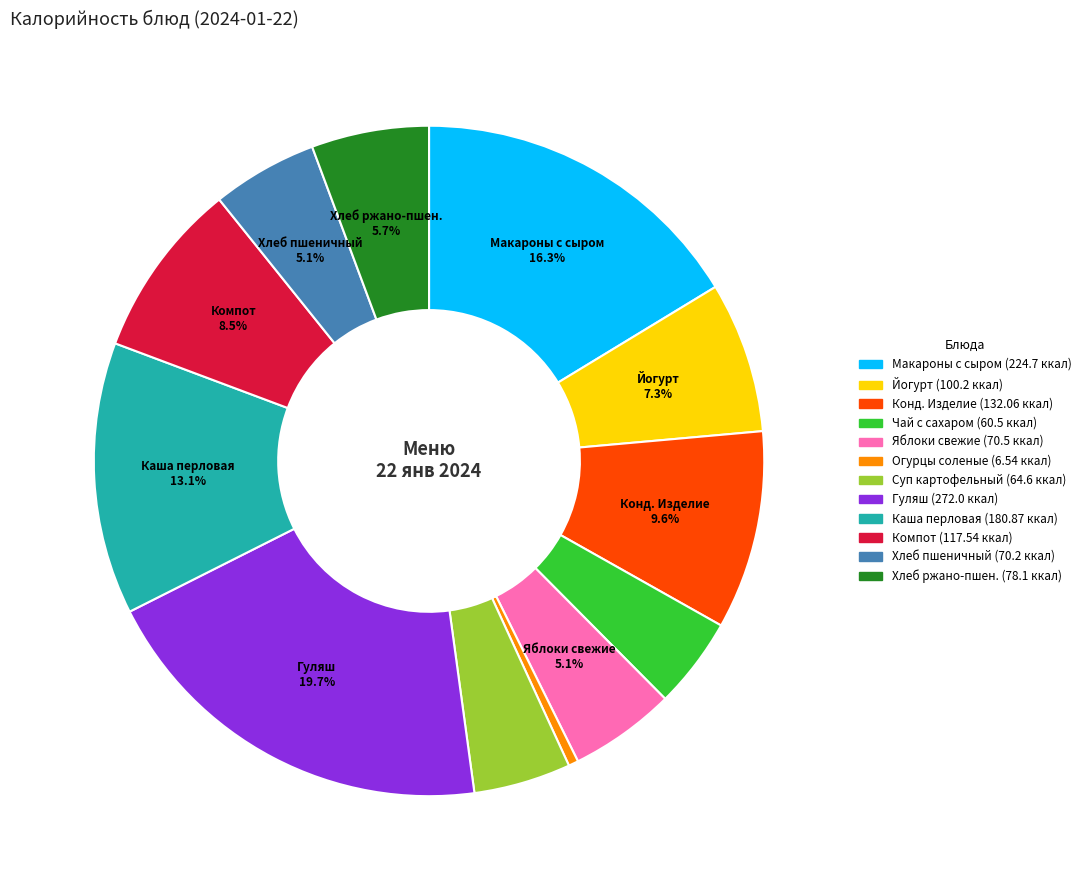

Is there a majority slice in this chart?

No